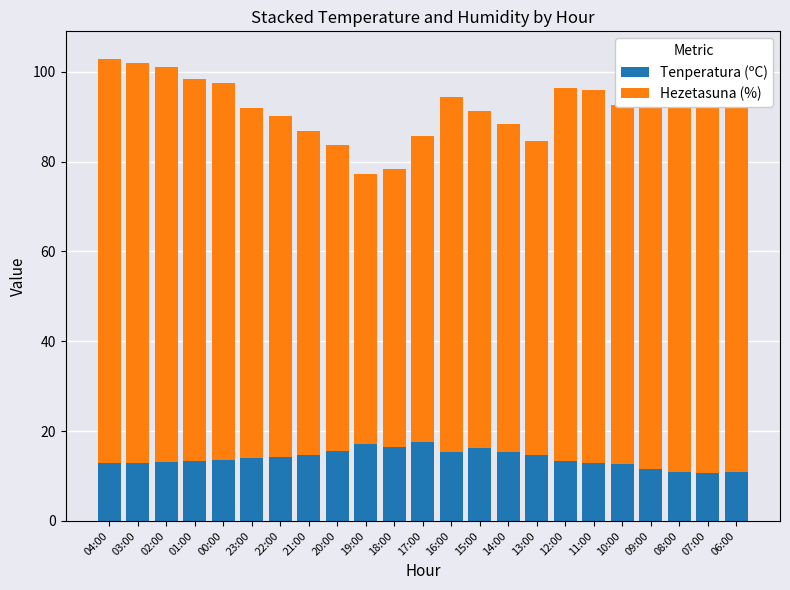

Reading left to right, list all the values displayed in this chart.

Tenperatura (ºC): 12.8	12.9	13.1	13.3	13.5	13.9	14.2	14.7	15.6	17.2	16.4	17.6	15.4	16.2	15.3	14.6	13.3	12.9	12.7	11.6	10.8	10.6	10.9
Hezetasuna (%): 90.0	89.0	88.0	85.0	84.0	78.0	76.0	72.0	68.0	60.0	62.0	68.0	79.0	75.0	73.0	70.0	83.0	83.0	80.0	91.0	93.0	92.0	91.0